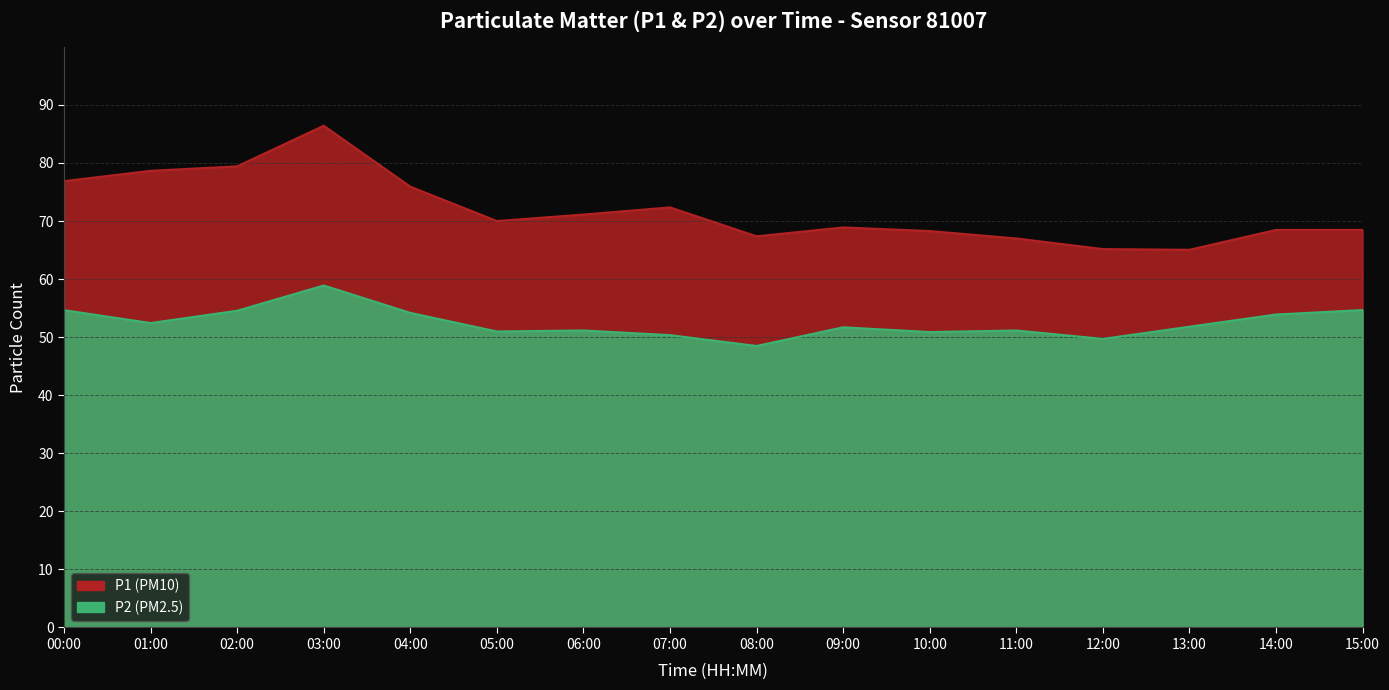

The value of P1 at 08:00 is 67.4. True or false?

True